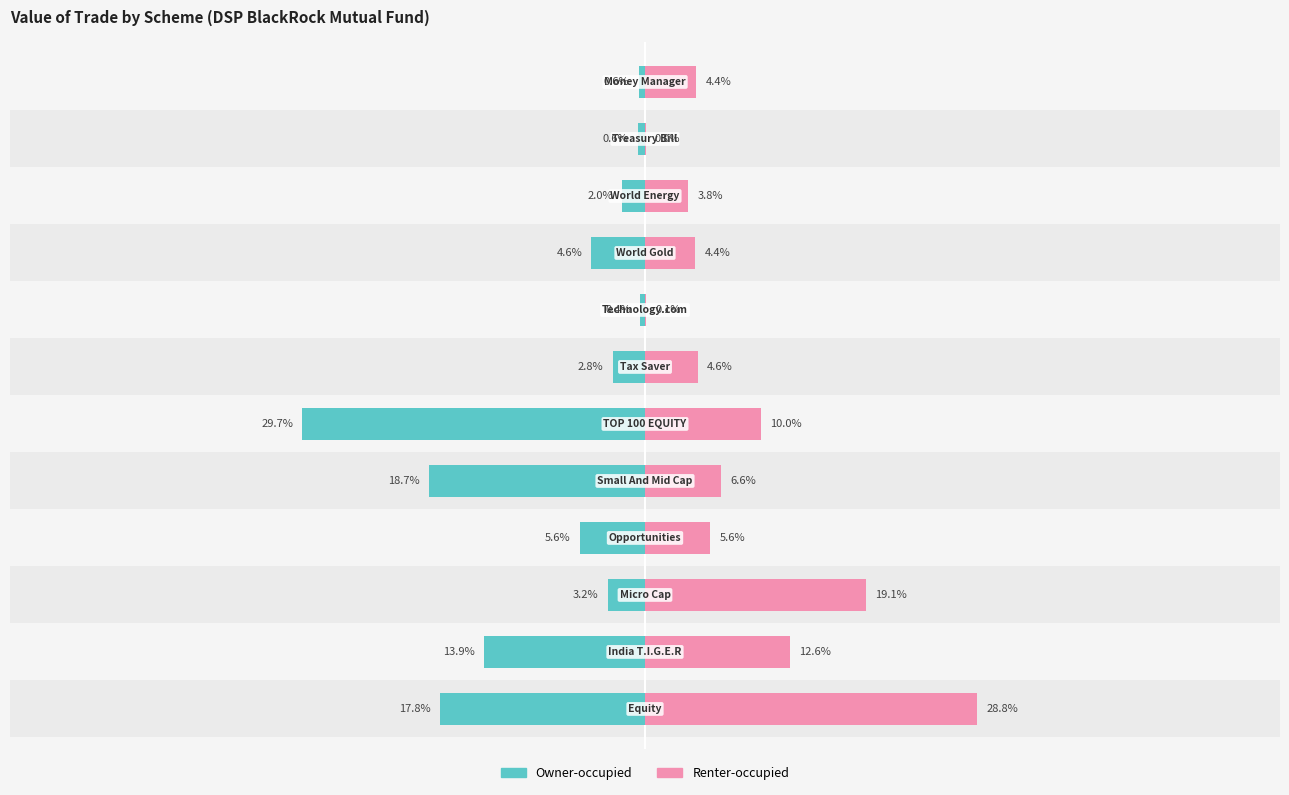

Is it true that Renter-occupied equals 2.6 at 8?

False